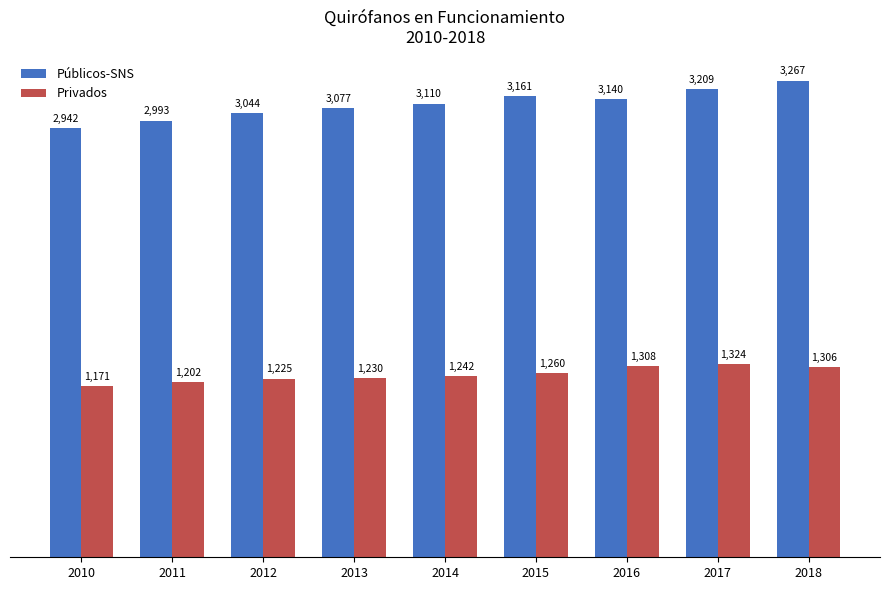

At which category does the chart reach its peak across all series?

2018